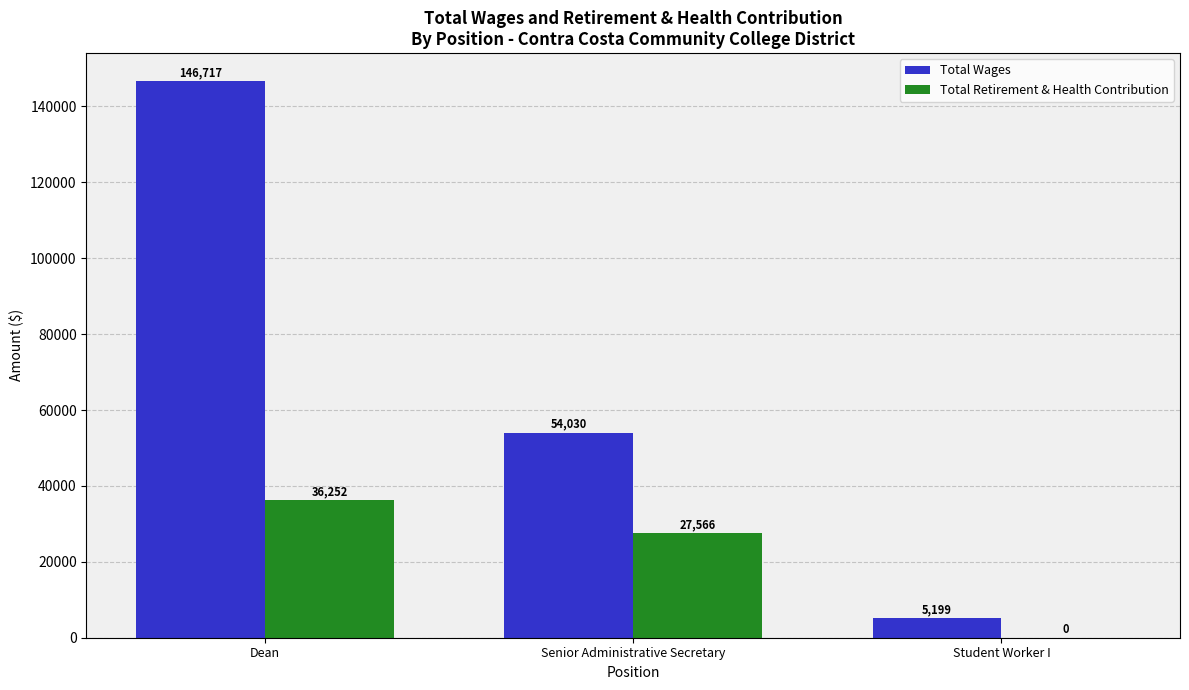

What is the sum of all Total Wages values?

205946